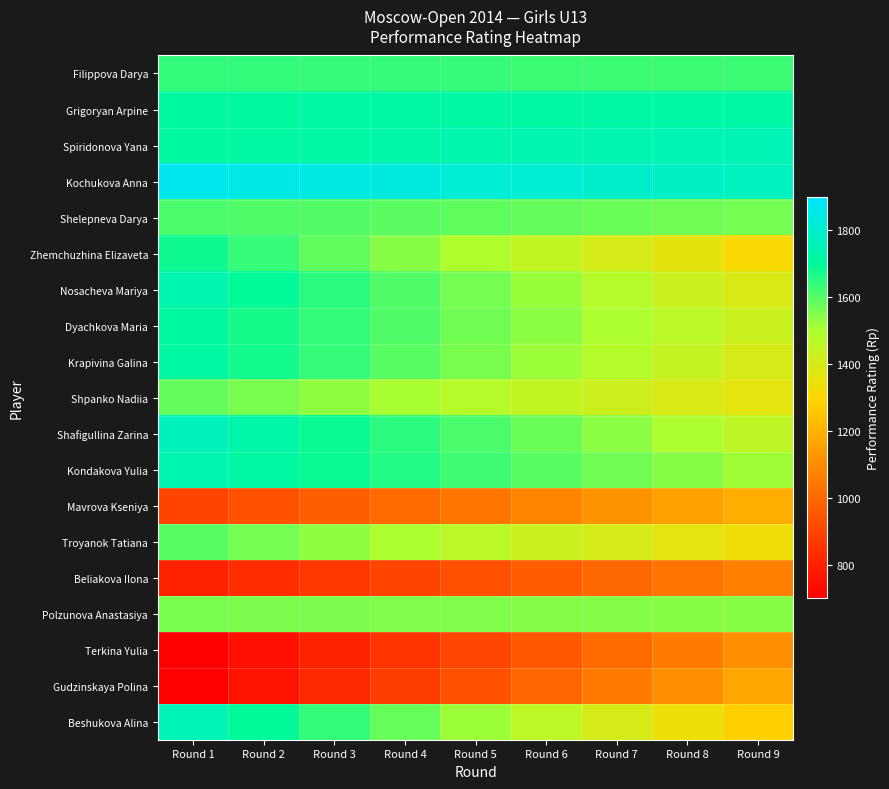

Which series has the largest range (max minus min)?

Beshukova Alina